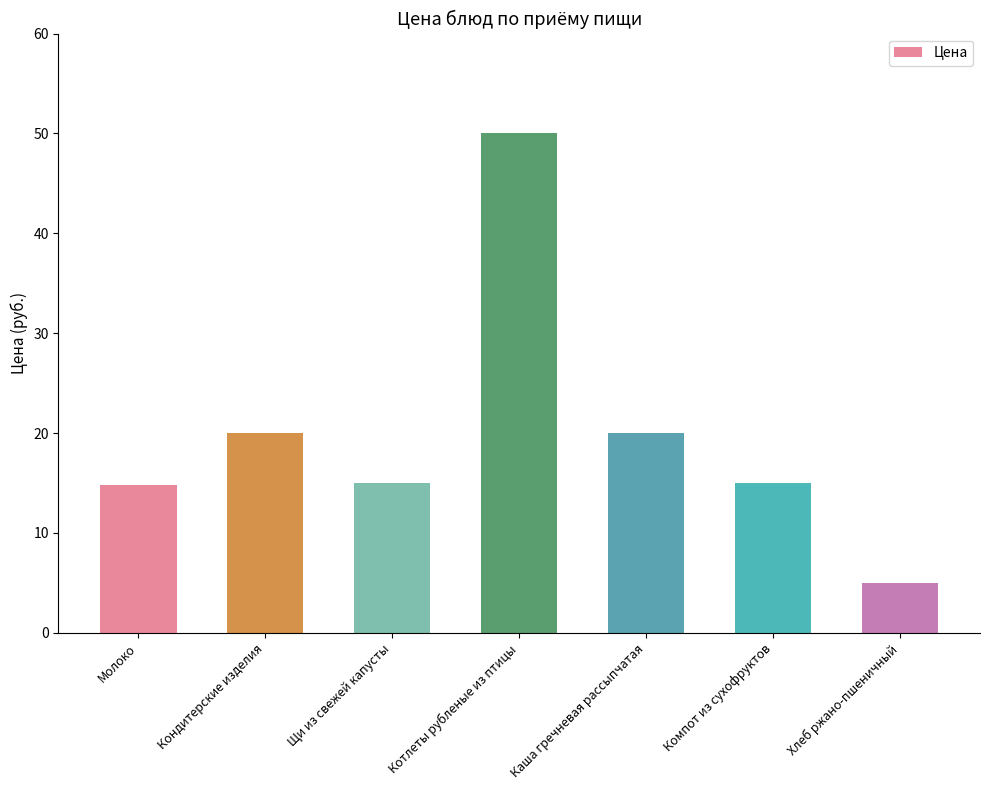

What is the label of the 3rd bar from the right?

Каша гречневая рассыпчатая